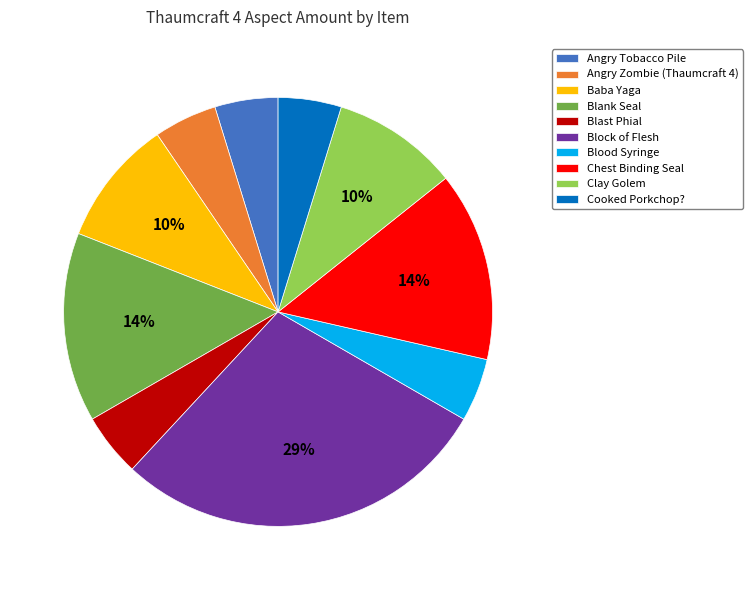

Combined, do Cooked Porkchop? and Angry Tobacco Pile account for over 50%?

No